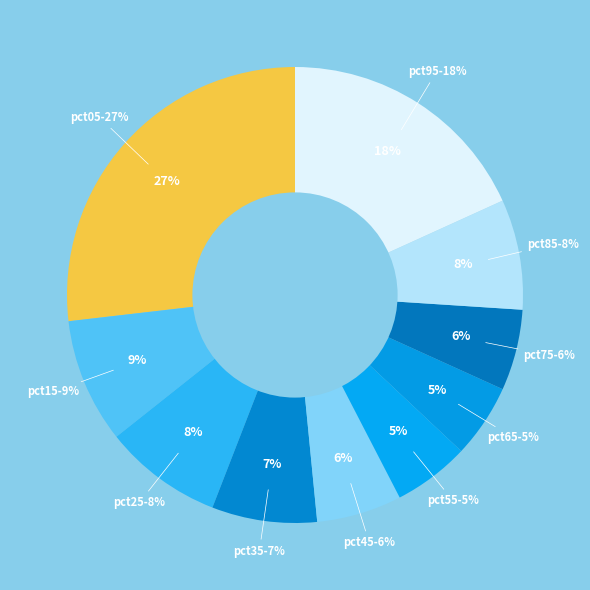

How much of the chart is everything except pct55?

94.6%